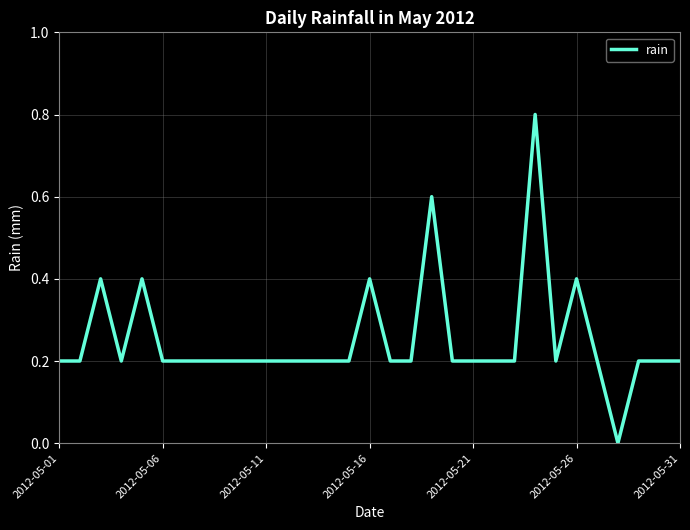

Reading left to right, transcribe all the data shown in this chart.

0.2	0.2	0.4	0.2	0.4	0.2	0.2	0.2	0.2	0.2	0.2	0.2	0.2	0.2	0.2	0.4	0.2	0.2	0.6	0.2	0.2	0.2	0.2	0.8	0.2	0.4	0.2	0.0	0.2	0.2	0.2